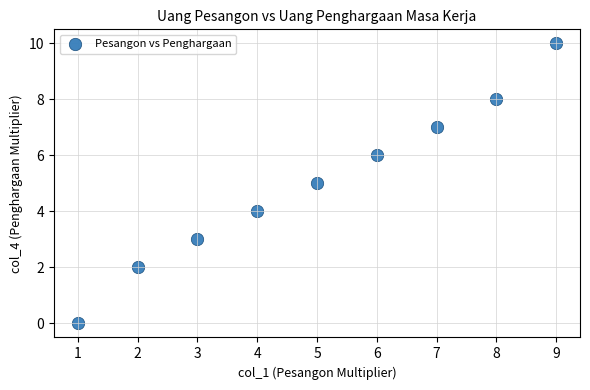

What is the range of X values (max minus min)?

8